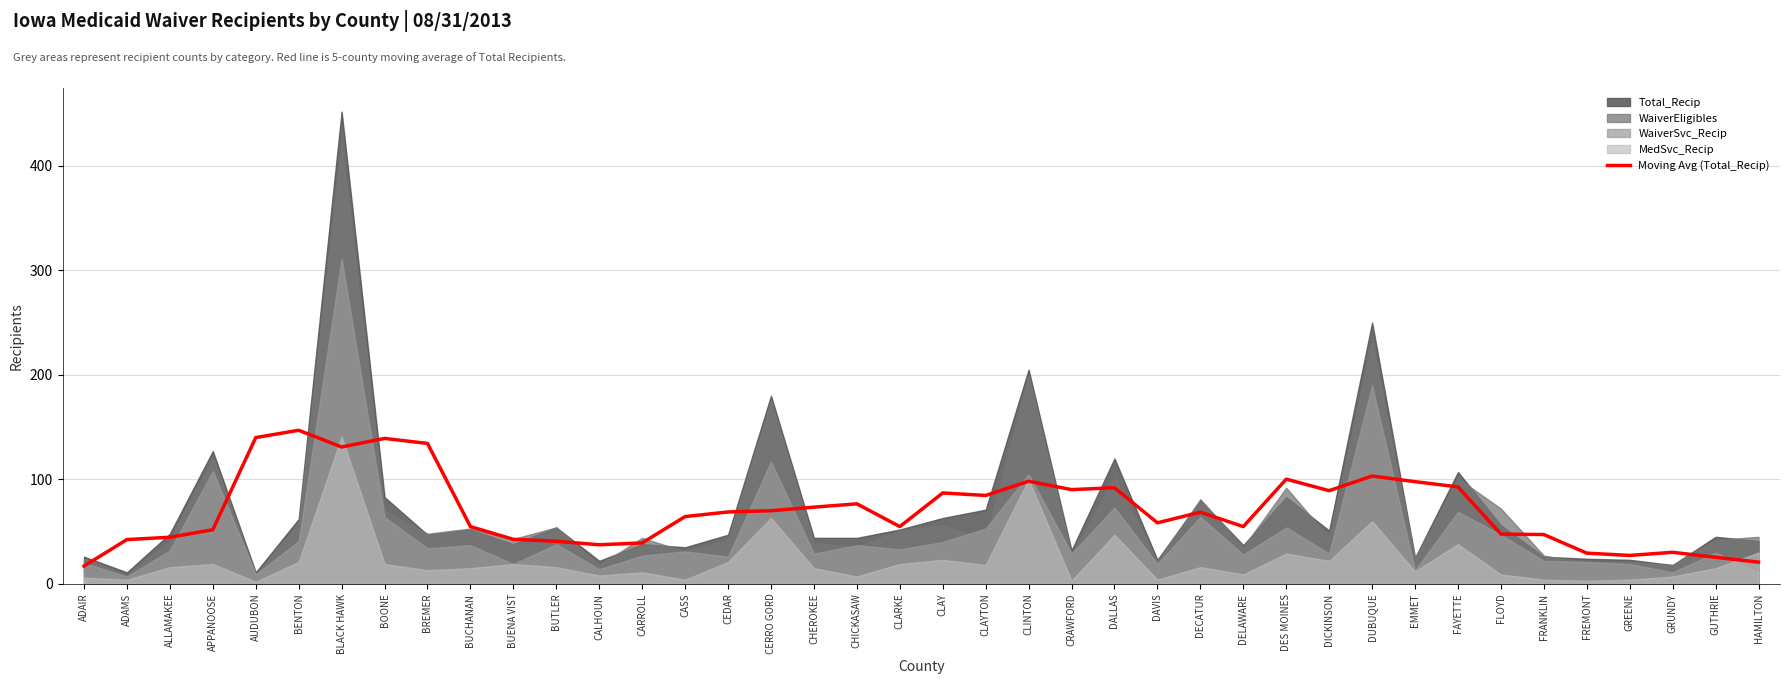

Approximately how many times larger is the value at CEDAR compared to DELAWARE?

1.3